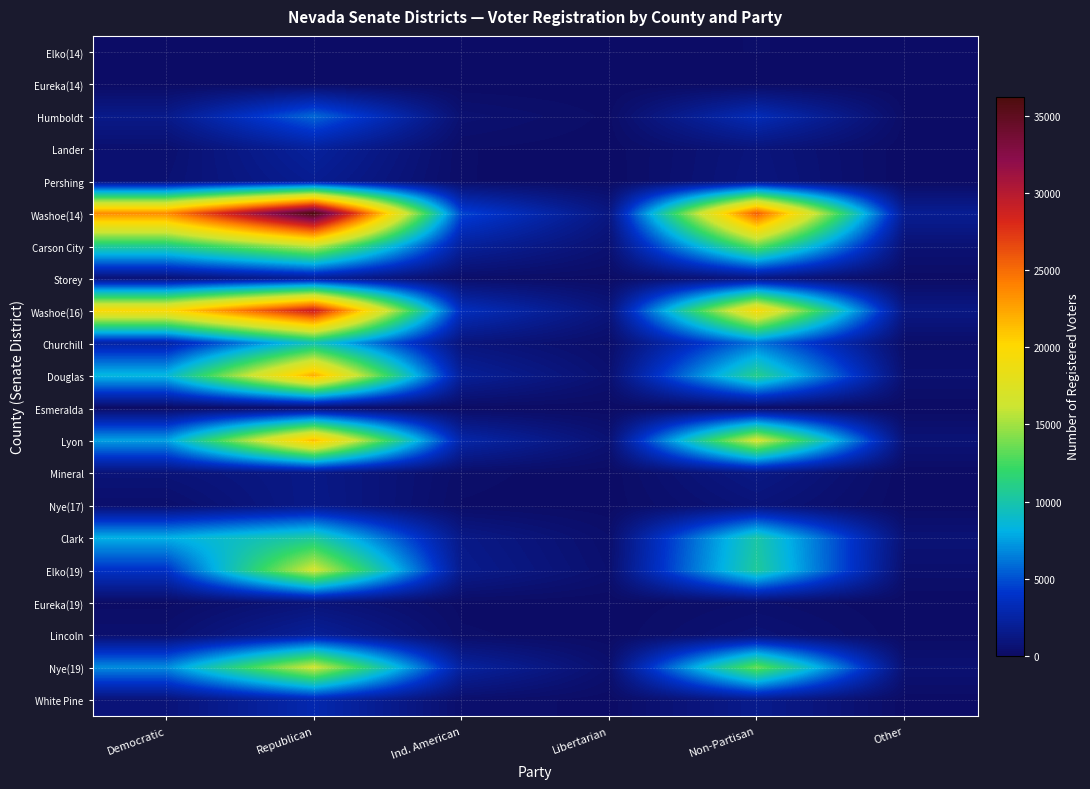

What is the difference between the highest and lowest values at Other?

1803